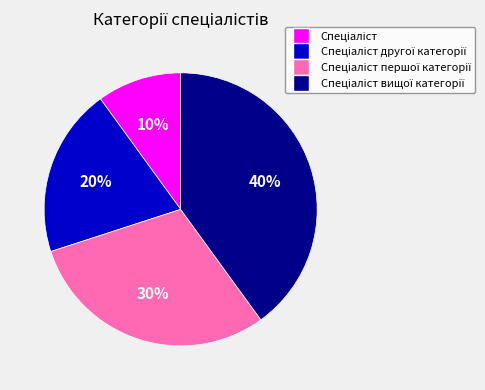

To the nearest percent, what is the average slice percentage?

25%